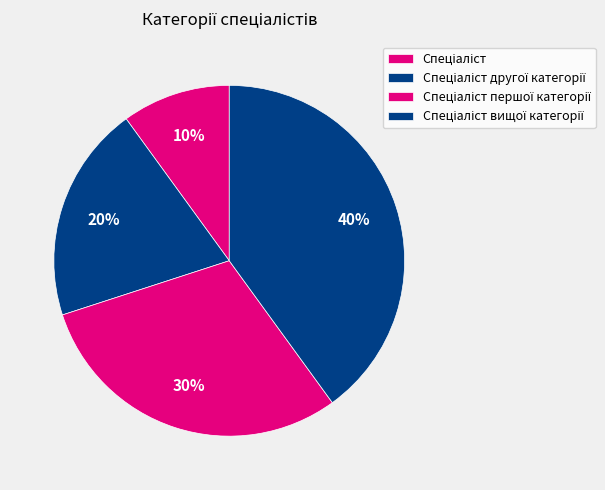

Approximately how many times larger is the value at Спеціаліст compared to Спеціаліст другої категорії?

0.5